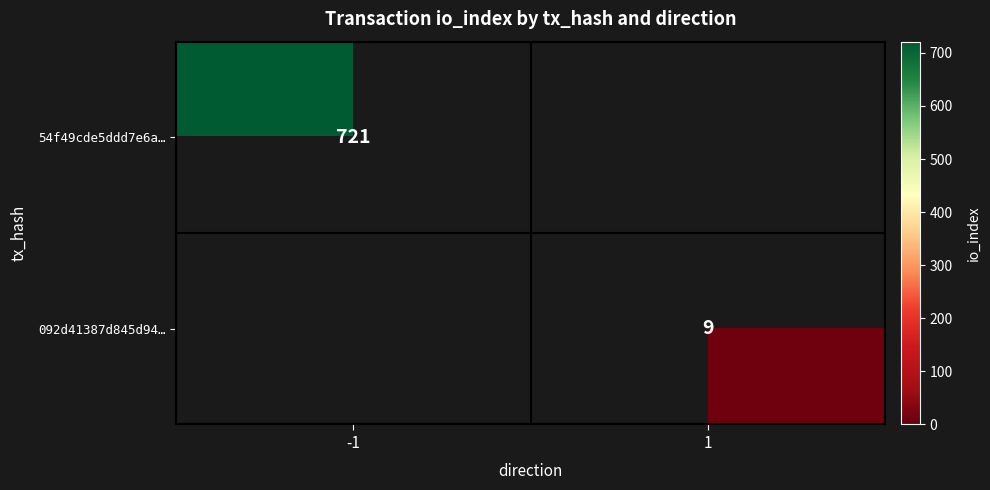

Which category has the lowest value in the 092d41387d845d94… series?

-1